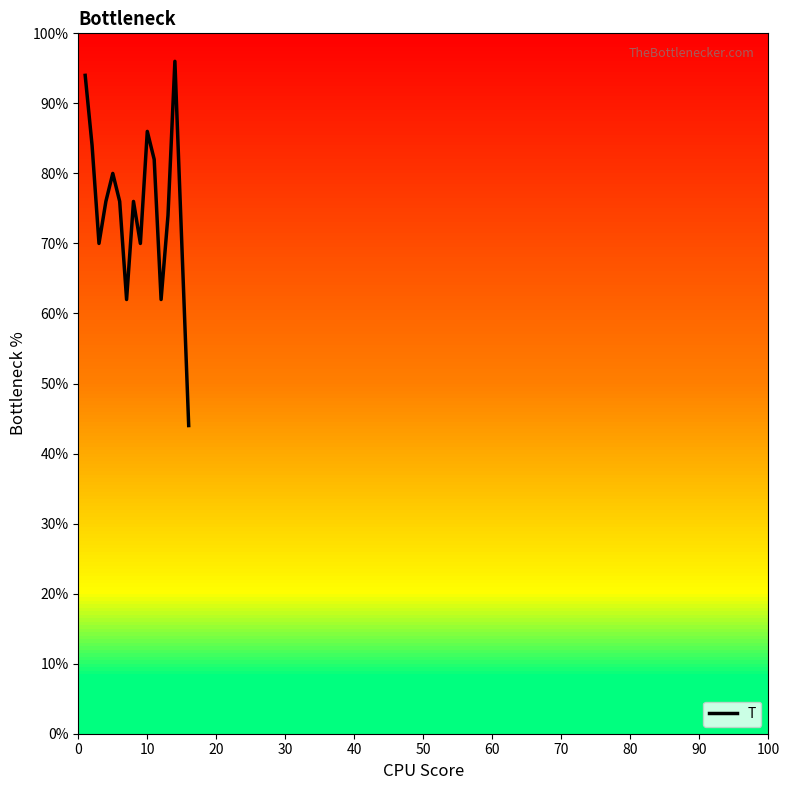

What is the difference between the maximum and minimum values?

52